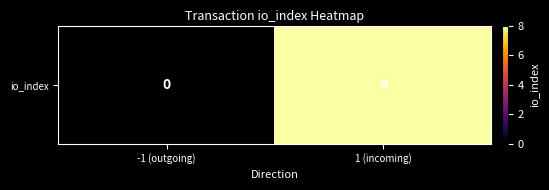

List the labels in order of value, smallest first.

-1 (outgoing), 1 (incoming)